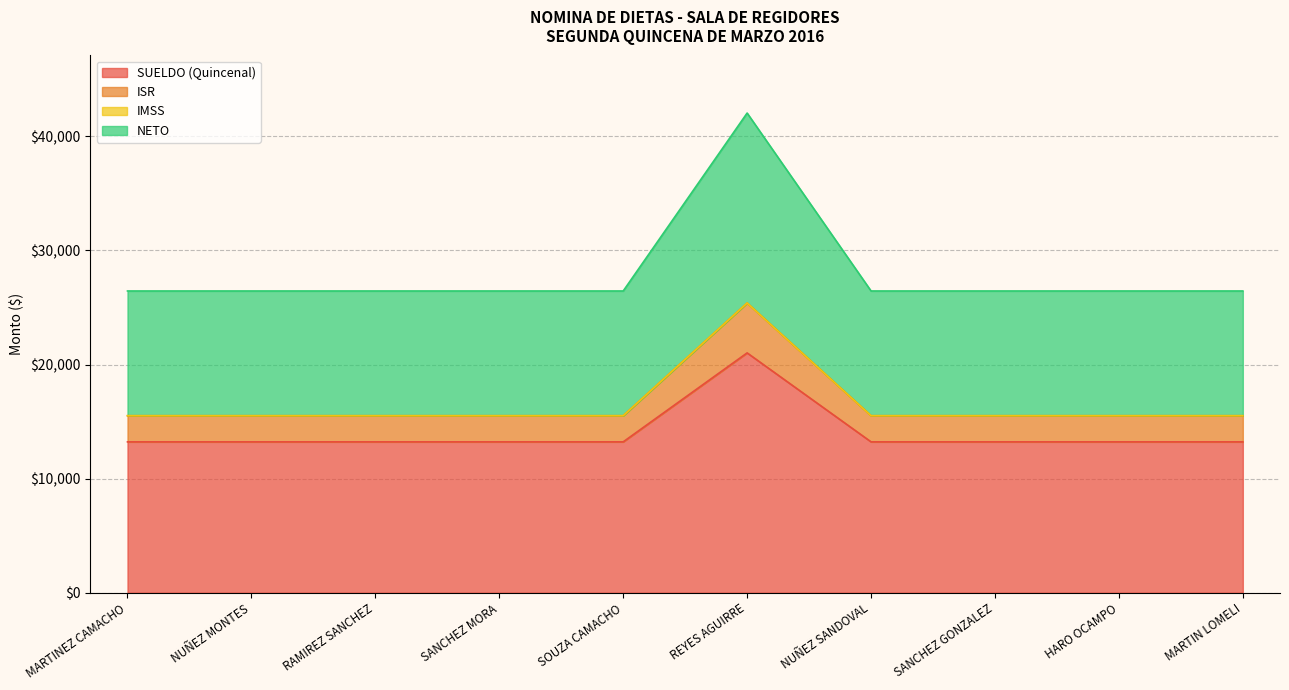

What is the label of the 5th point from the right?

REYES AGUIRRE